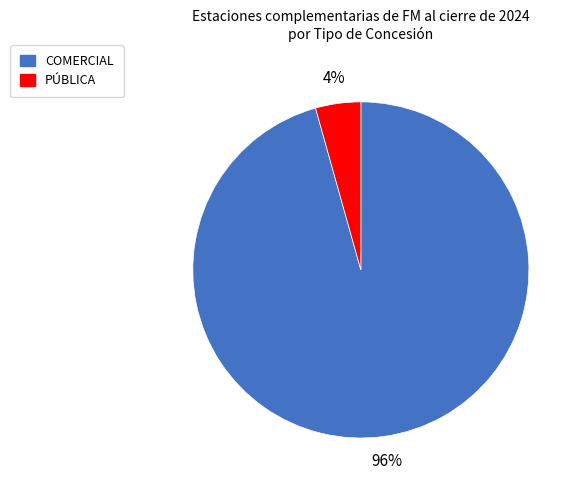

To the nearest percent, what is the combined percentage of PÚBLICA and COMERCIAL?

100%